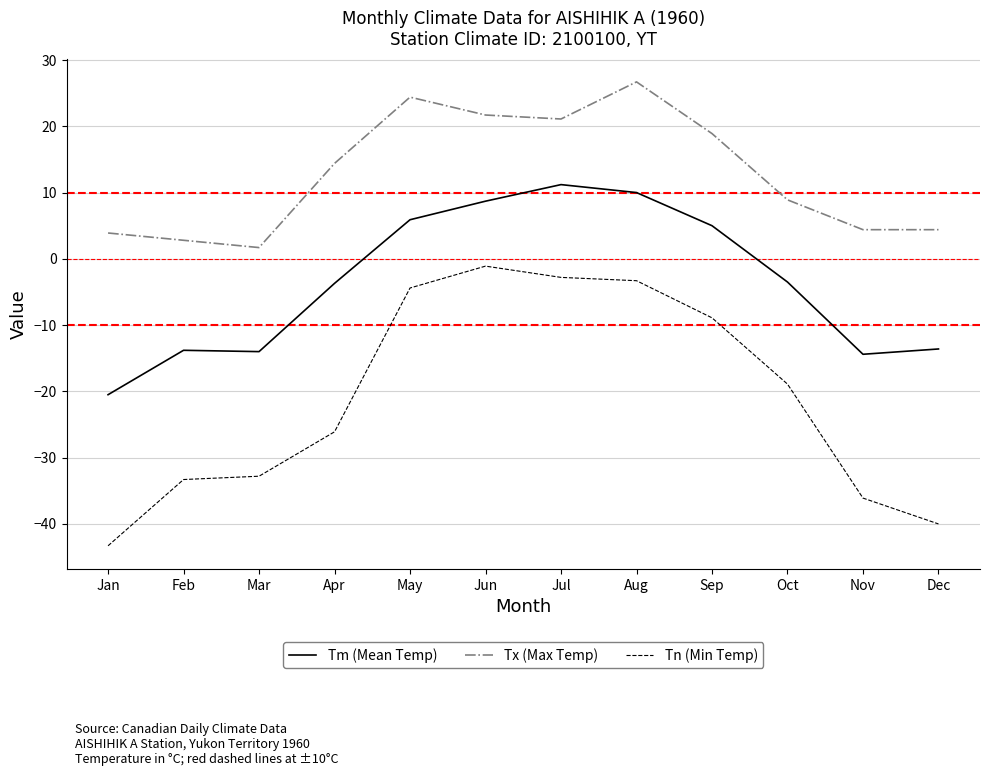

True or false: Tx (Max Temp) has a value of 6.8 at Dec.

False